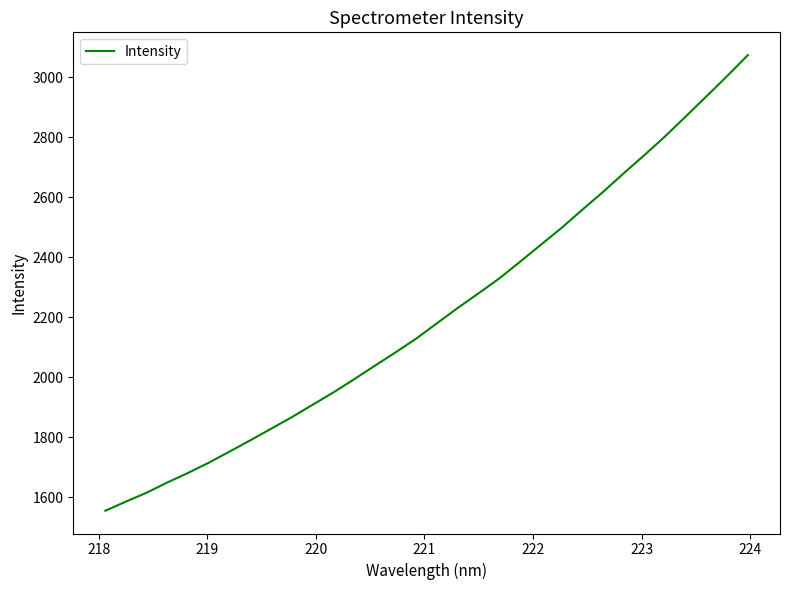

What is the greatest value displayed?

3074.2